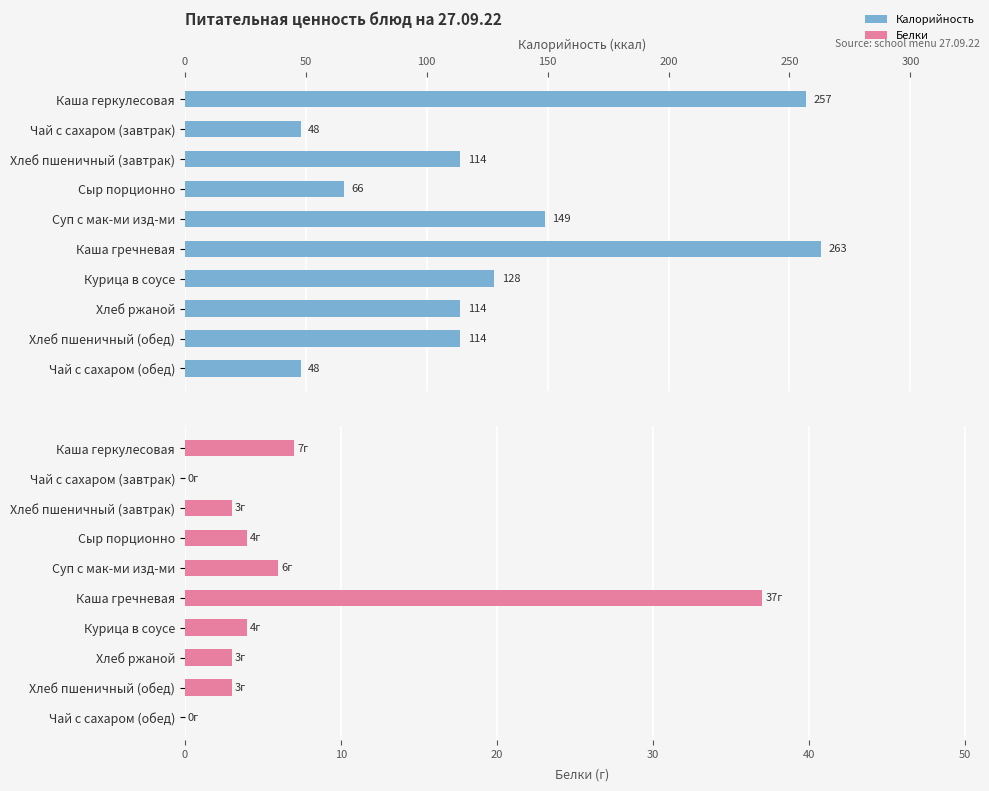

What is the average value of the Белки series?

7